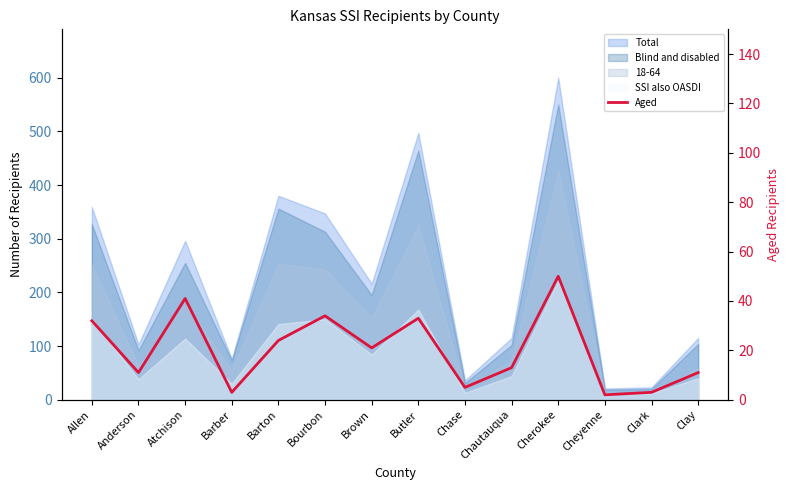

At which category does the chart reach its minimum across all series?

Cheyenne